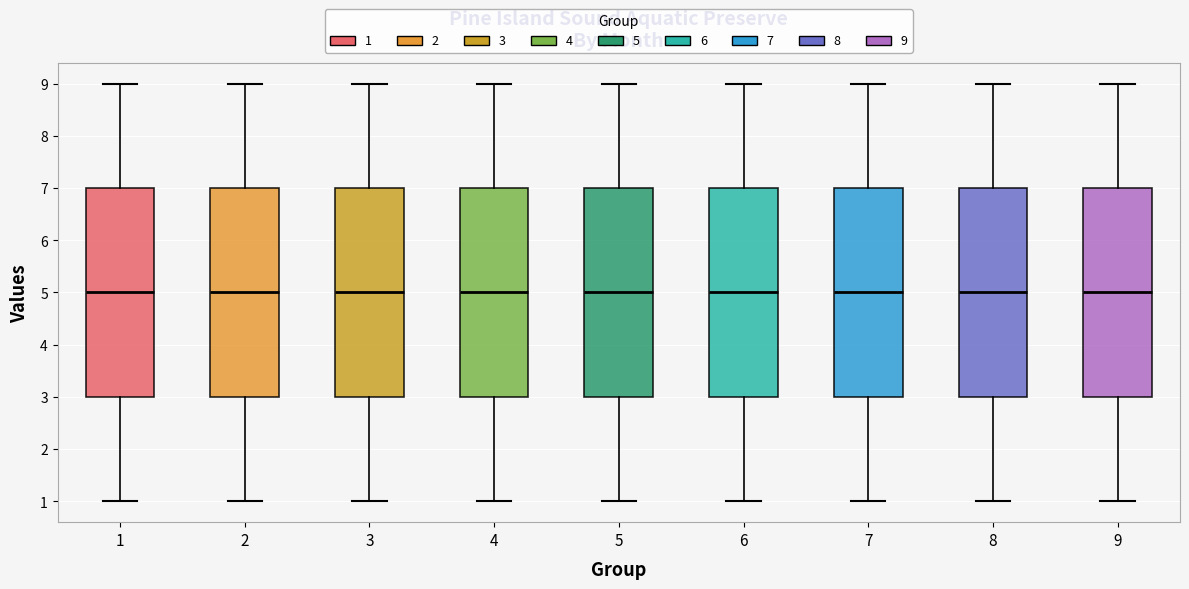

Reading left to right, read every box against the y-axis: the position of its median line, the range the box covers, and the ends of its whiskers. The values are not printed on the chart, so give them approximately, as read against the axis.

1: median 5, box 3 to 7, whiskers 1 to 9
2: median 5, box 3 to 7, whiskers 1 to 9
3: median 5, box 3 to 7, whiskers 1 to 9
4: median 5, box 3 to 7, whiskers 1 to 9
5: median 5, box 3 to 7, whiskers 1 to 9
6: median 5, box 3 to 7, whiskers 1 to 9
7: median 5, box 3 to 7, whiskers 1 to 9
8: median 5, box 3 to 7, whiskers 1 to 9
9: median 5, box 3 to 7, whiskers 1 to 9